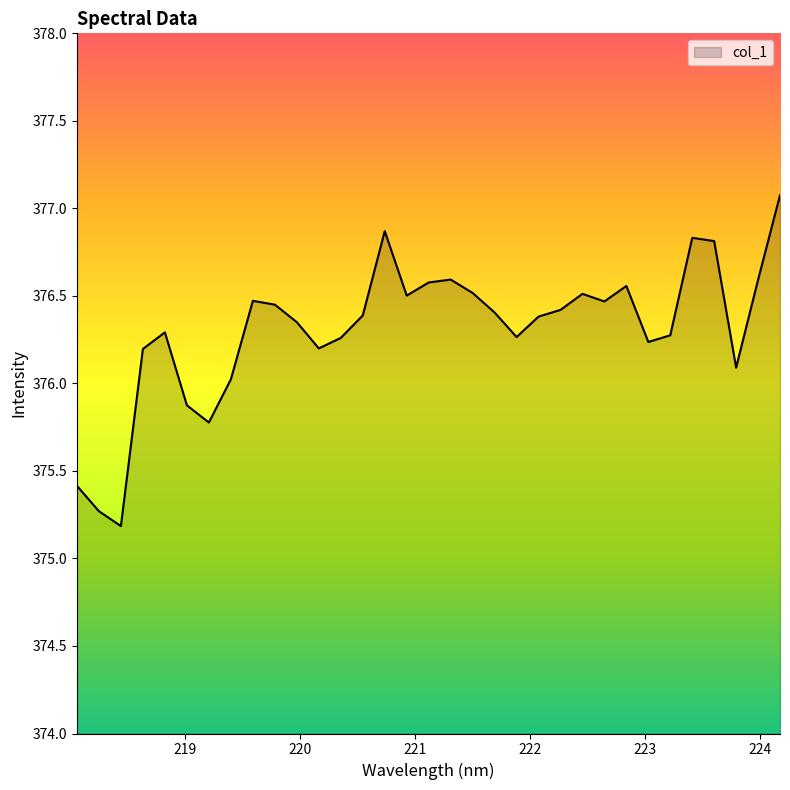

What is the smallest value displayed?

375.2